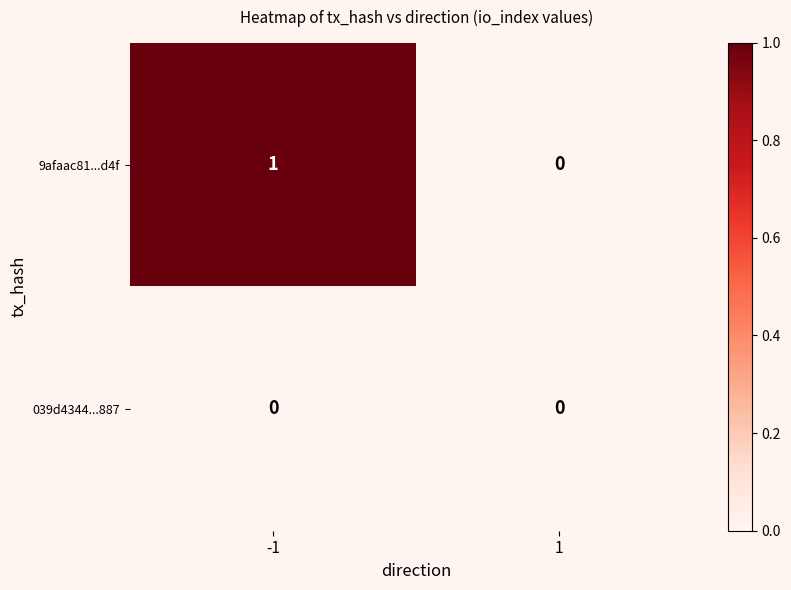

How many positive values does the 9afaac81...d4f series have?

1